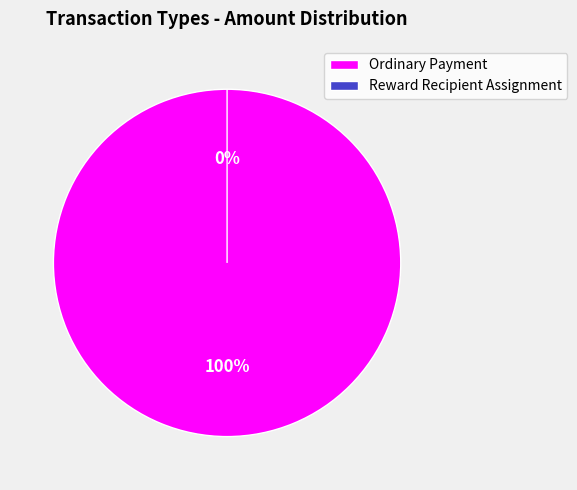

To the nearest percent, what percentage of the pie is Ordinary Payment?

100%